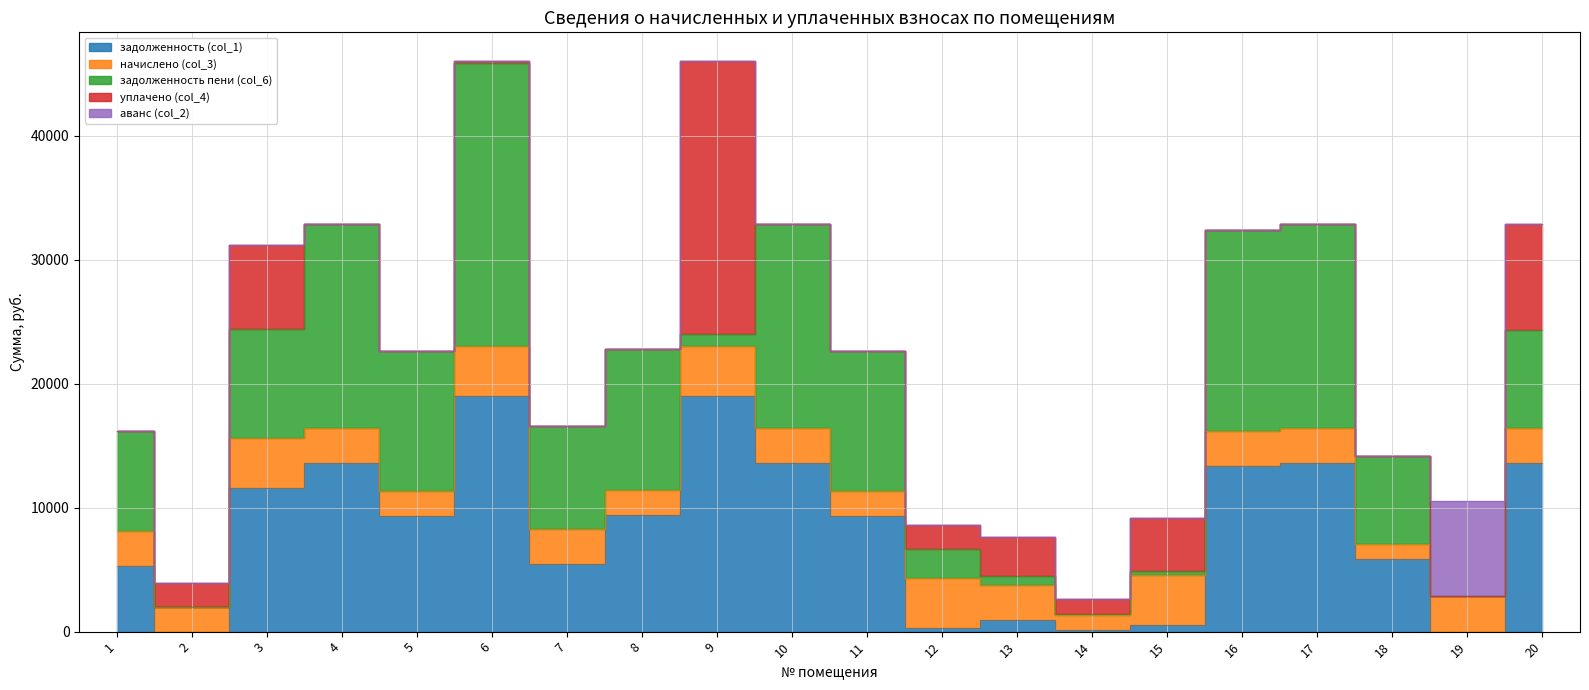

List the series in order of their peak value, lowest first.

начислено (col_3), аванс (col_2), задолженность (col_1), уплачено (col_4), задолженность пени (col_6)